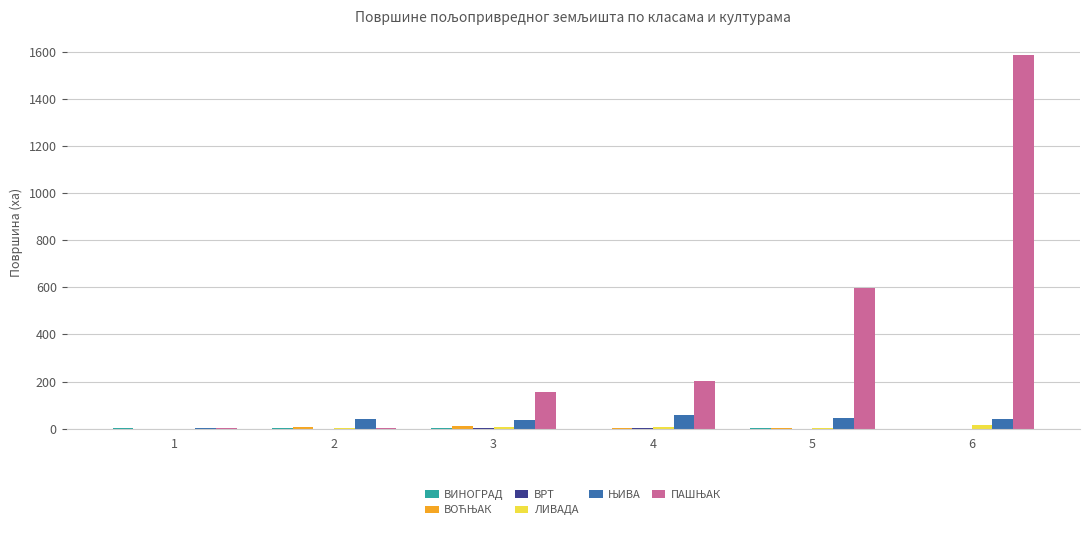

At which category is the sum across all series the highest?

6